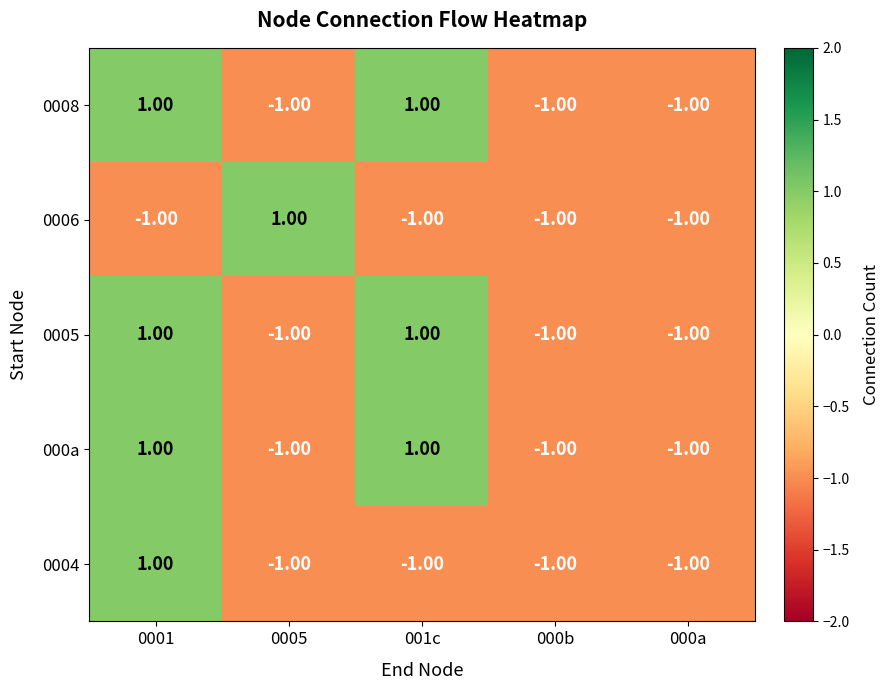

At how many categories does at least one series exceed 0?

3